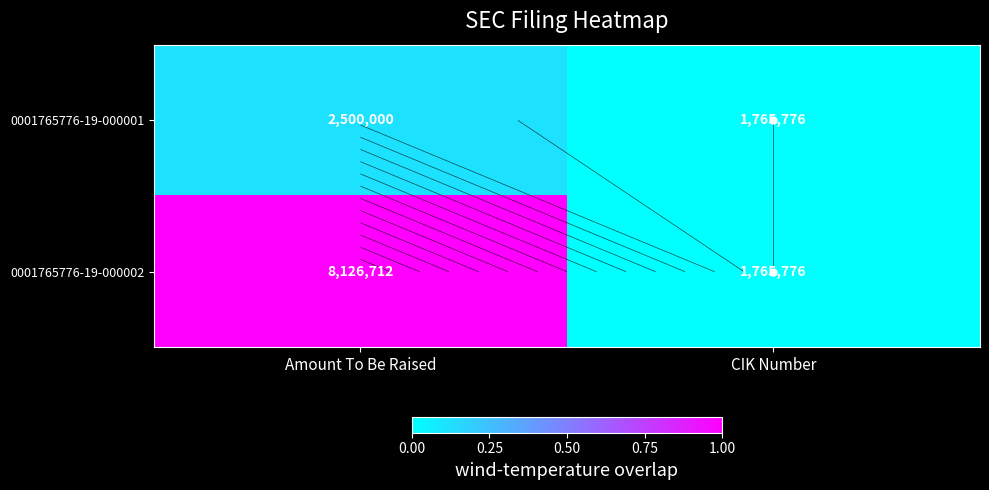

Which series has the widest spread of values?

0001765776-19-000002